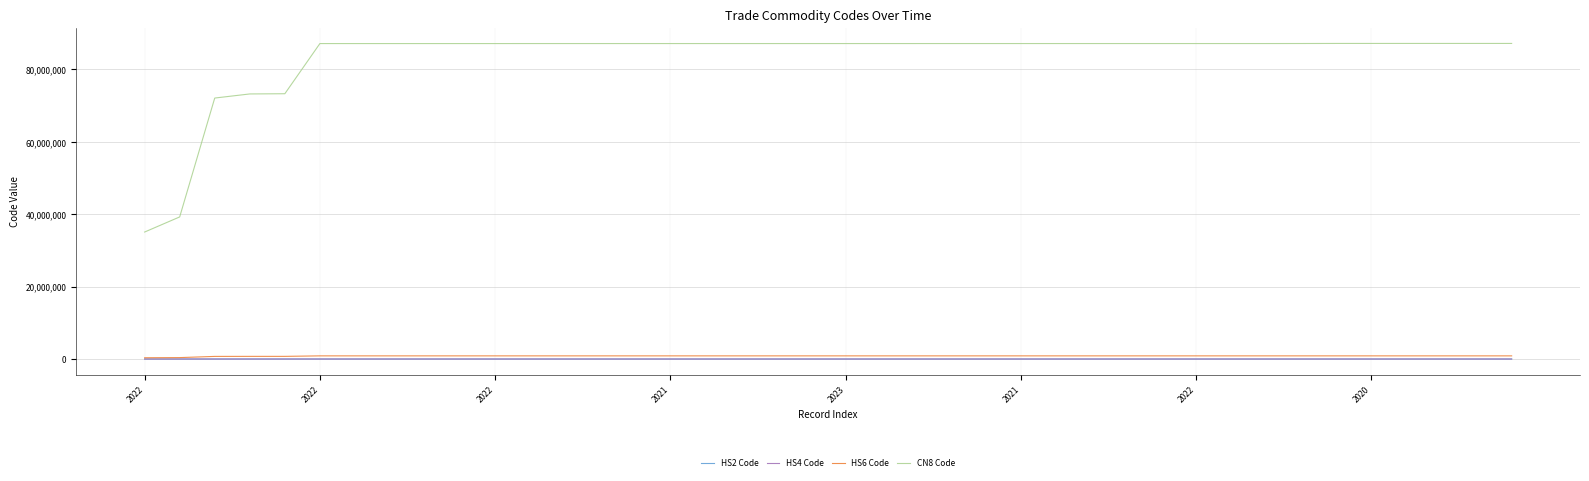

Which series has the largest total across all categories?

CN8 Code